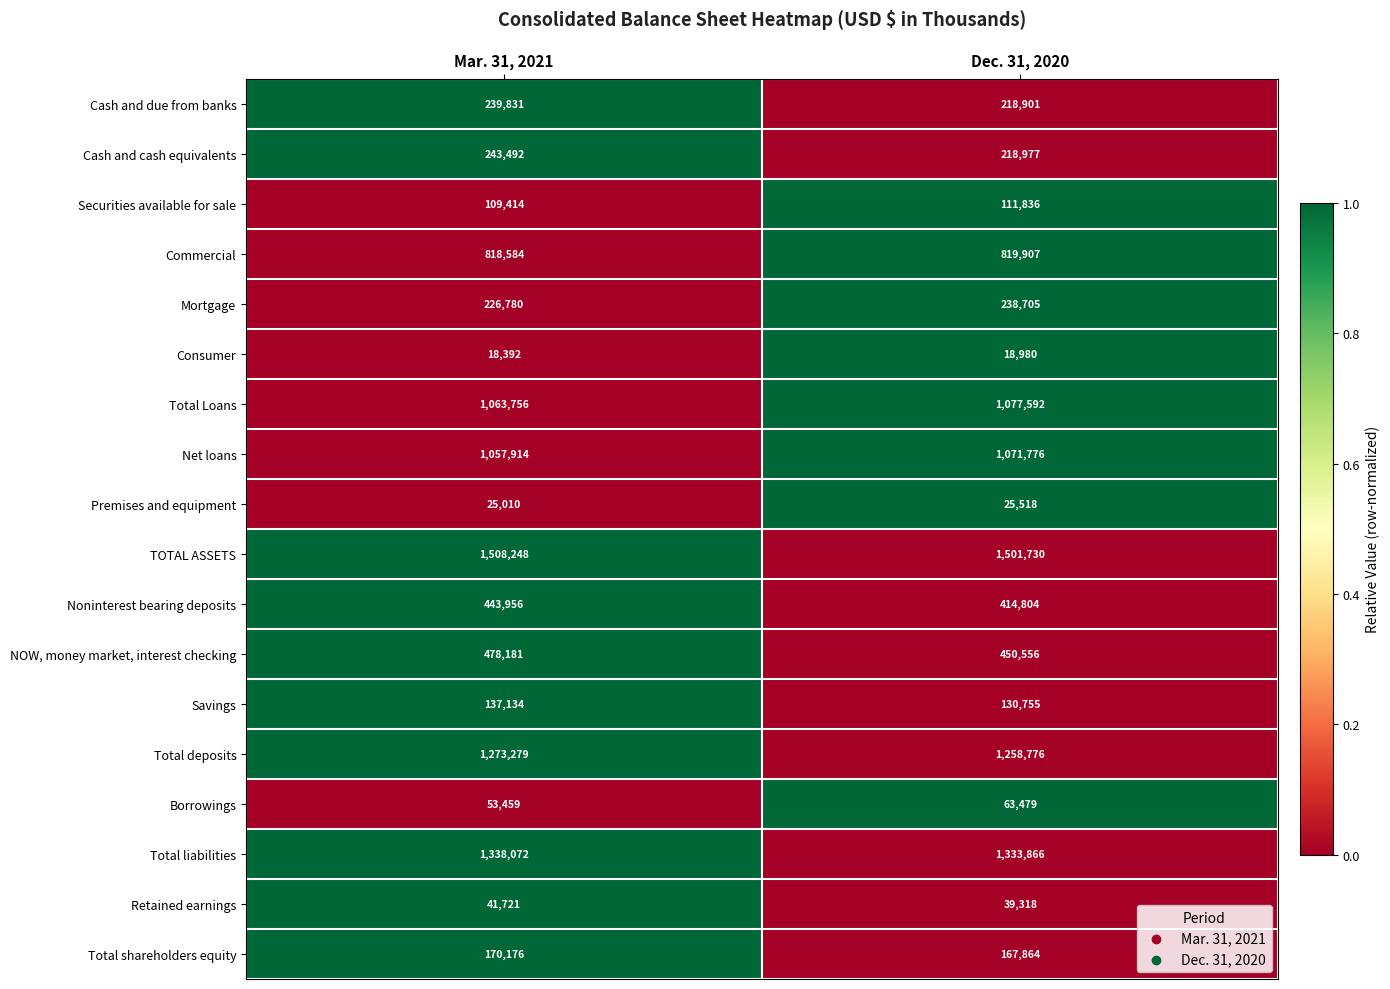

Which series has the largest range (max minus min)?

Noninterest bearing deposits